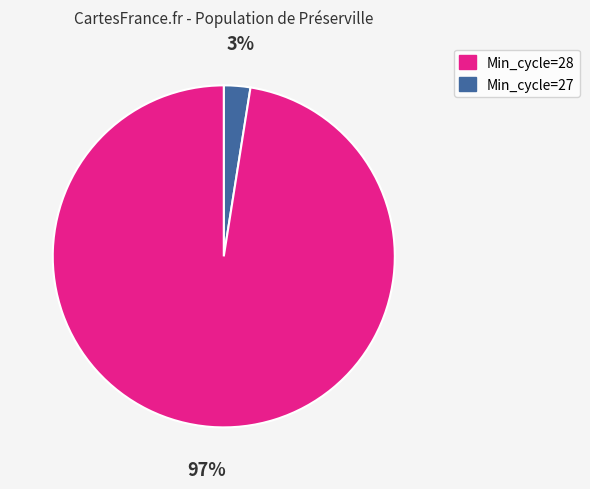

To the nearest percent, what is the average slice percentage?

50%